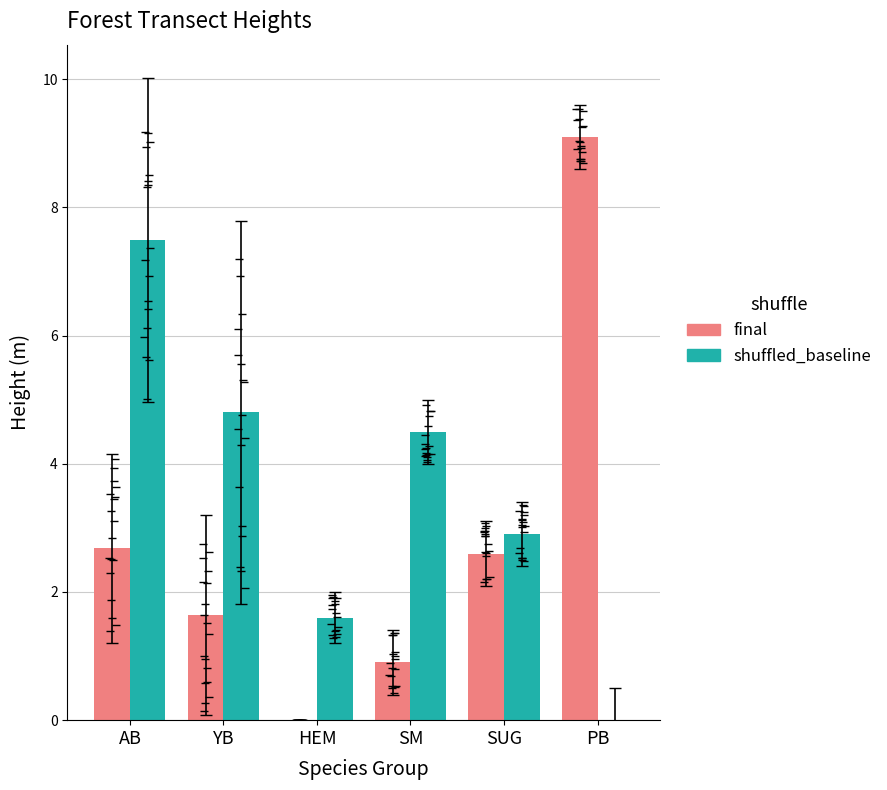

Is it true that shuffled_baseline equals 8.0 at SM?

False